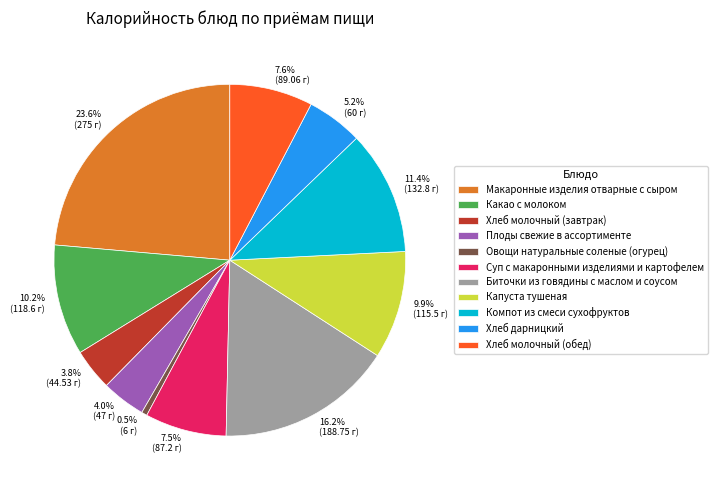

To the nearest percent, what portion does Хлеб молочный (завтрак) represent?

4%